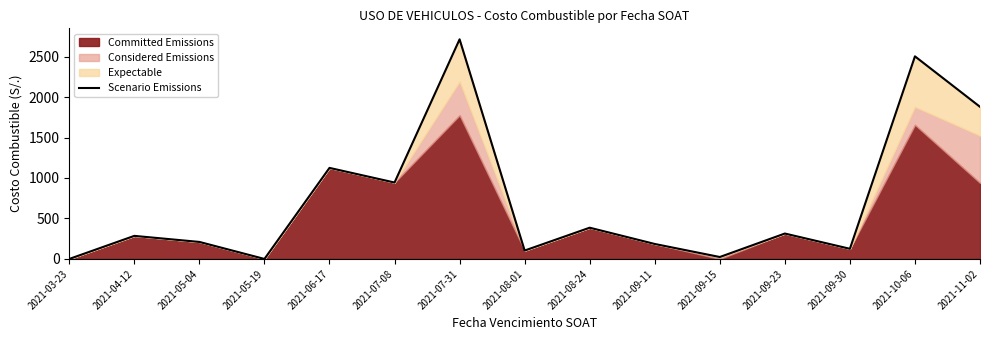

Rank the categories by value from highest to lowest.

2021-07-31, 2021-10-06, 2021-11-02, 2021-06-17, 2021-07-08, 2021-08-24, 2021-09-23, 2021-04-12, 2021-05-04, 2021-09-11, 2021-09-30, 2021-08-01, 2021-09-15, 2021-03-23, 2021-05-19